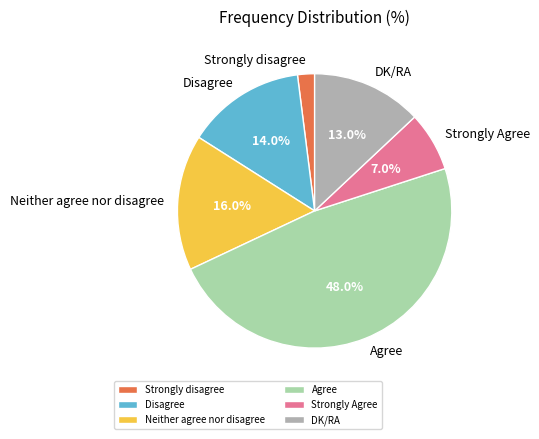

What is the largest slice in the pie chart?

Agree